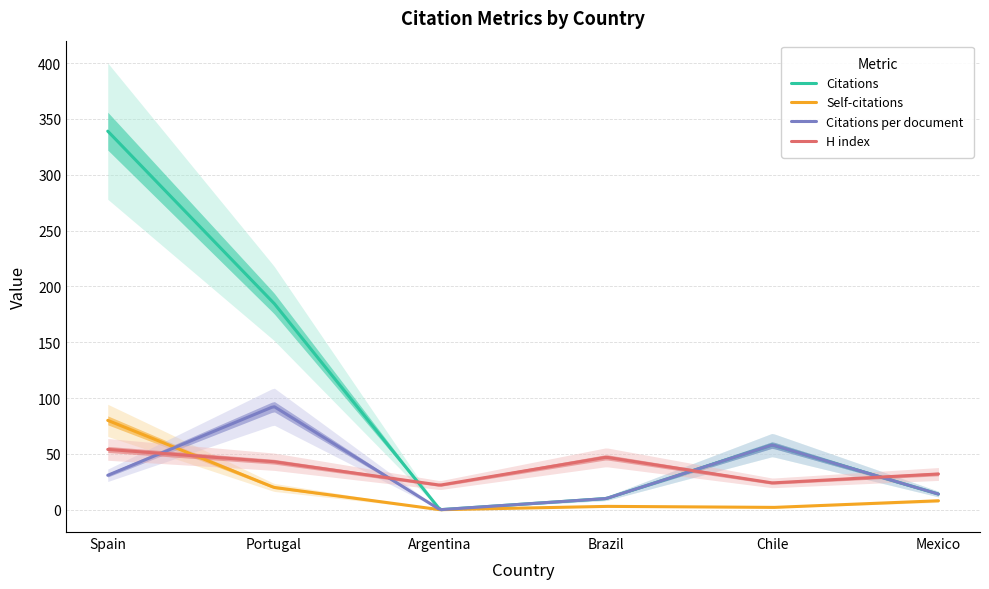

True or false: Self-citations and Citations cross at least once.

False